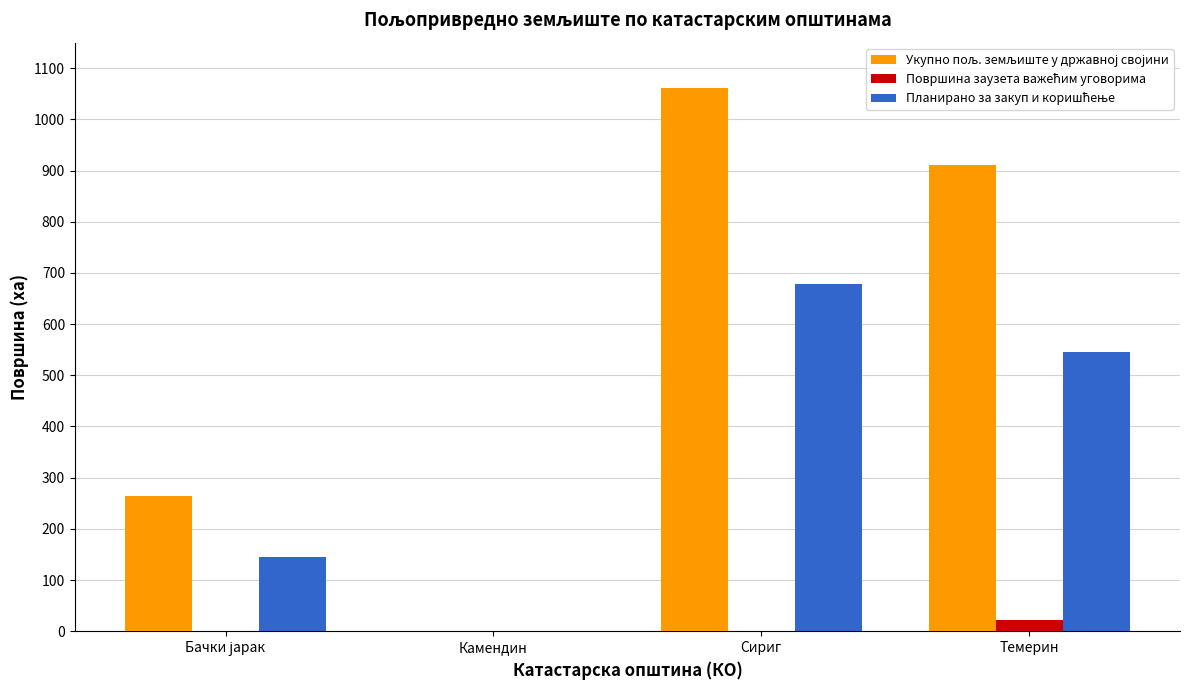

How many series are shown in this chart?

3